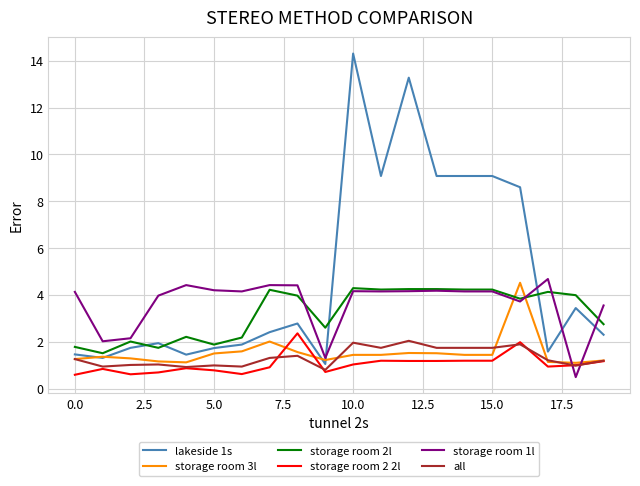

Which series has the largest range (max minus min)?

lakeside 1s